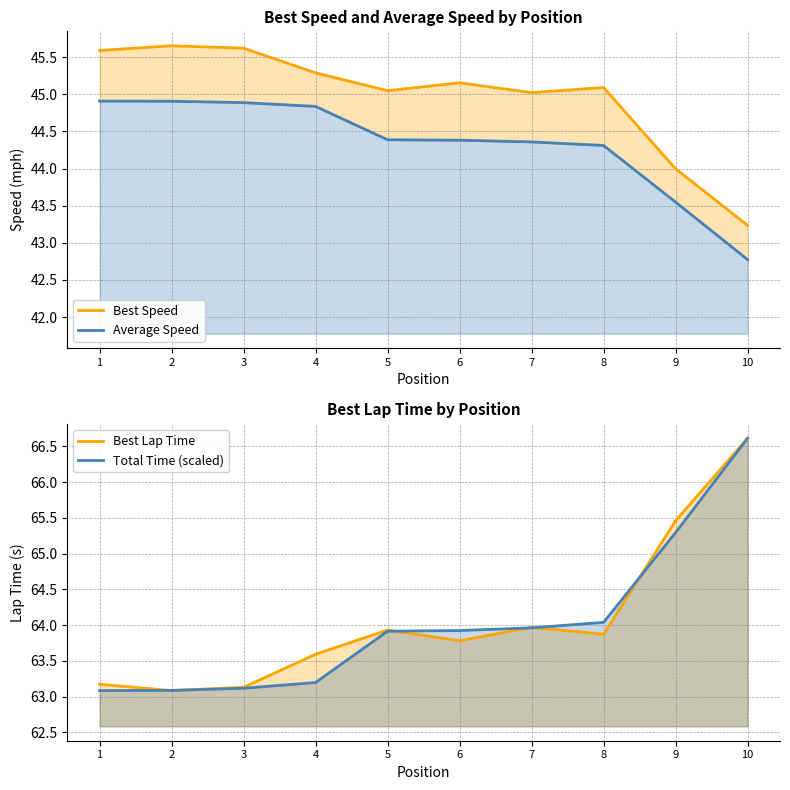

In Best Speed, how many points are higher than both neighbors (excluding endpoints)?

3